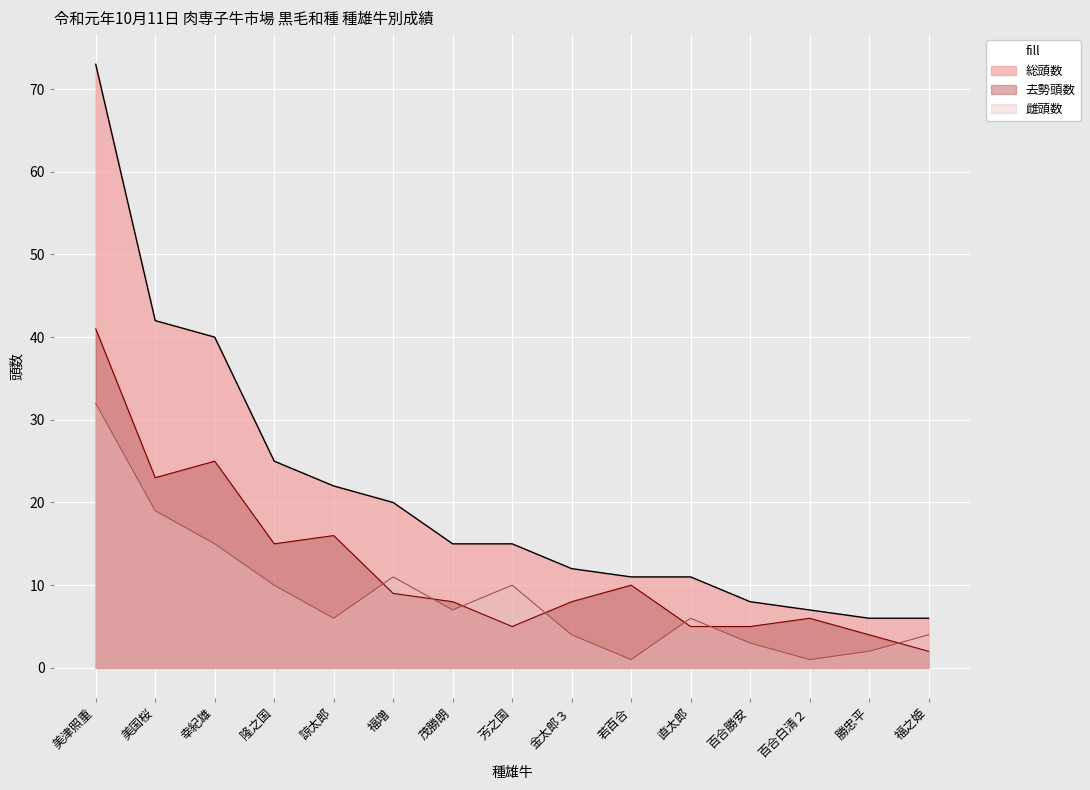

At which category is the sum across all series the highest?

美津照重